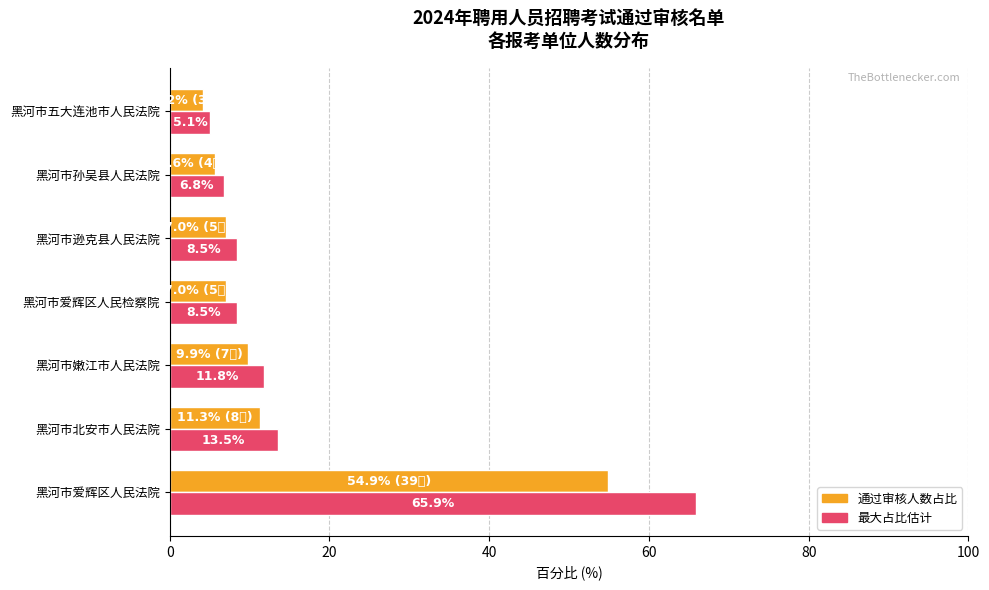

Which category has the lowest value across all series?

黑河市五大连池市人民法院